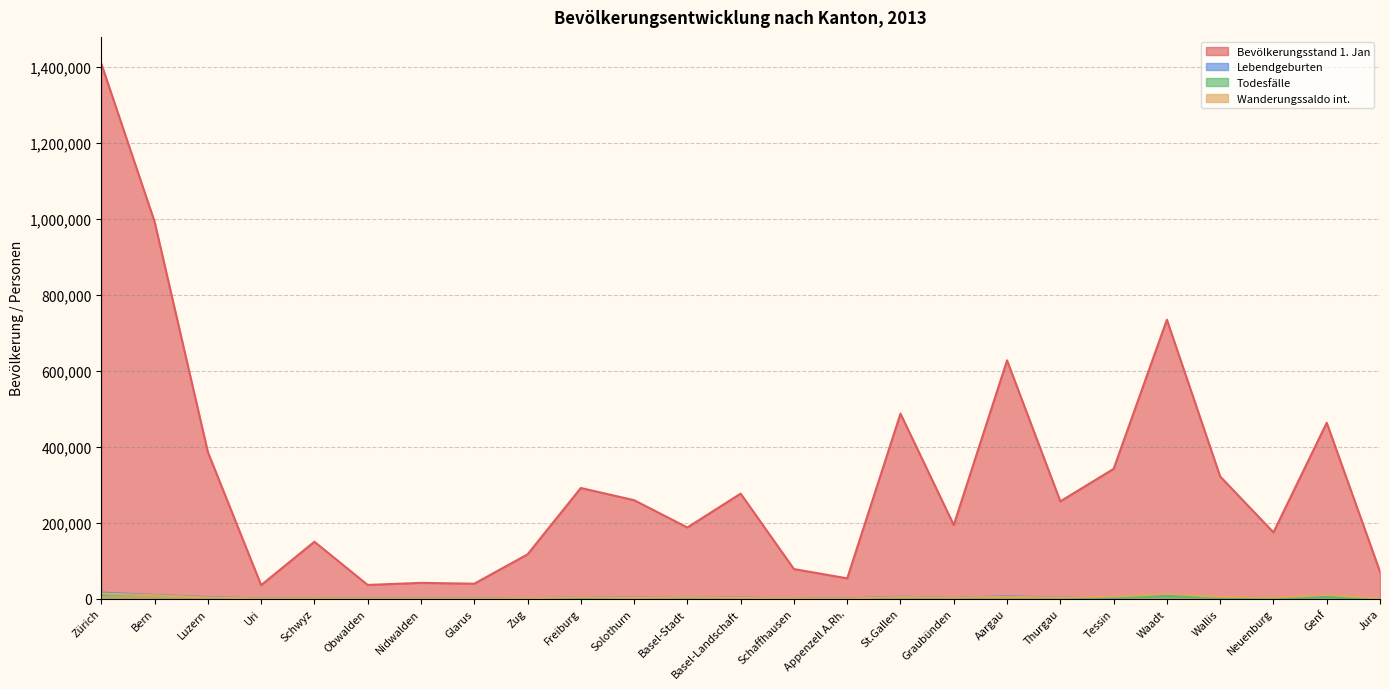

Where is Wanderungssaldo int. nearest to the value 6944?

Tessin